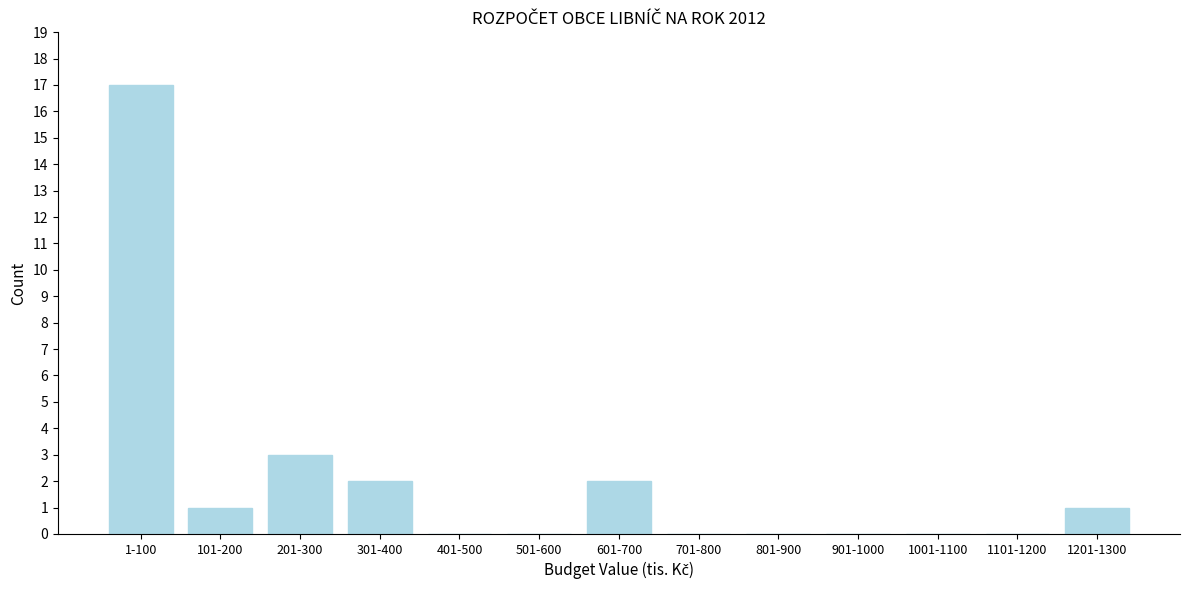

Reading left to right, list all the values displayed in this chart.

1-100=17	101-200=1	201-300=3	301-400=2	401-500=0	501-600=0	601-700=2	701-800=0	801-900=0	901-1000=0	1001-1100=0	1101-1200=0	1201-1300=1